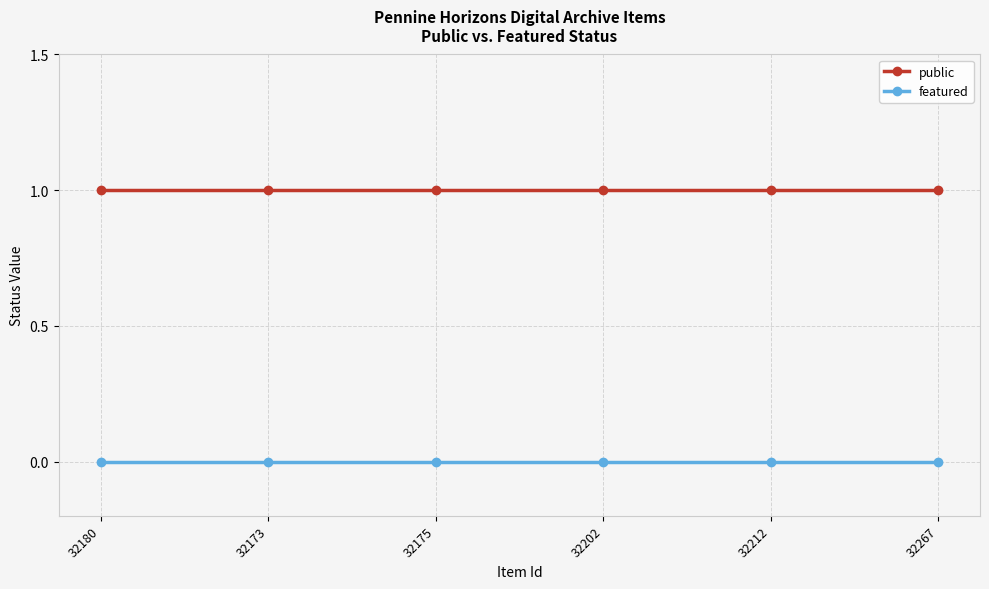

Reading left to right, extract all data points from this chart.

public: 1	1	1	1	1	1
featured: 0	0	0	0	0	0